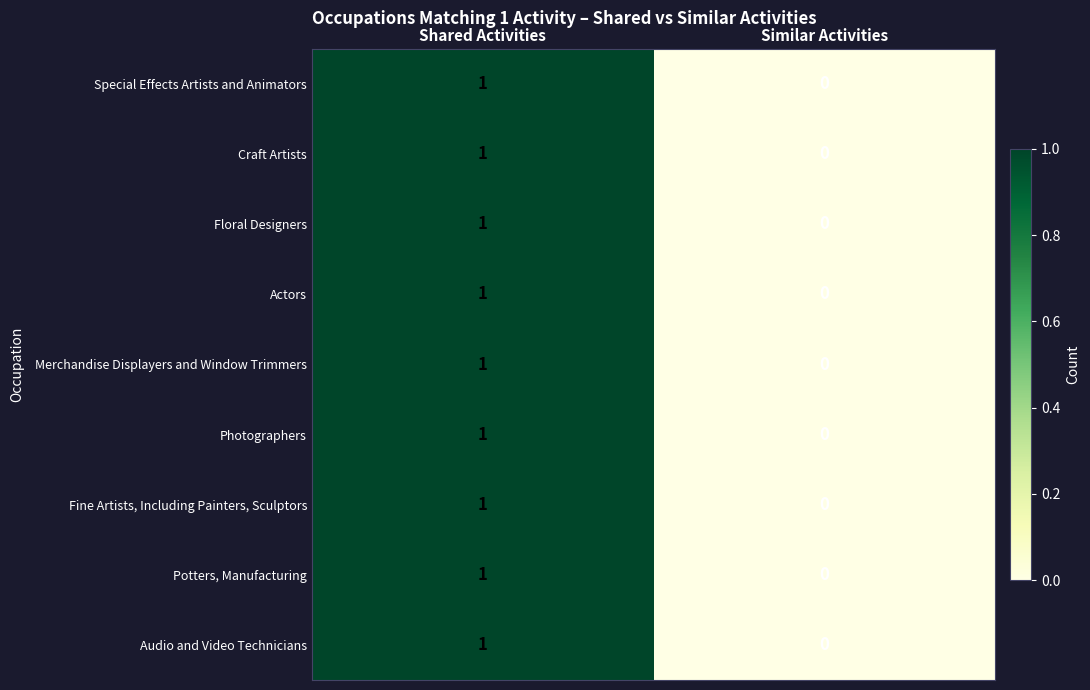

Rank the categories by Special Effects Artists and Animators value from highest to lowest.

Shared Activities, Similar Activities